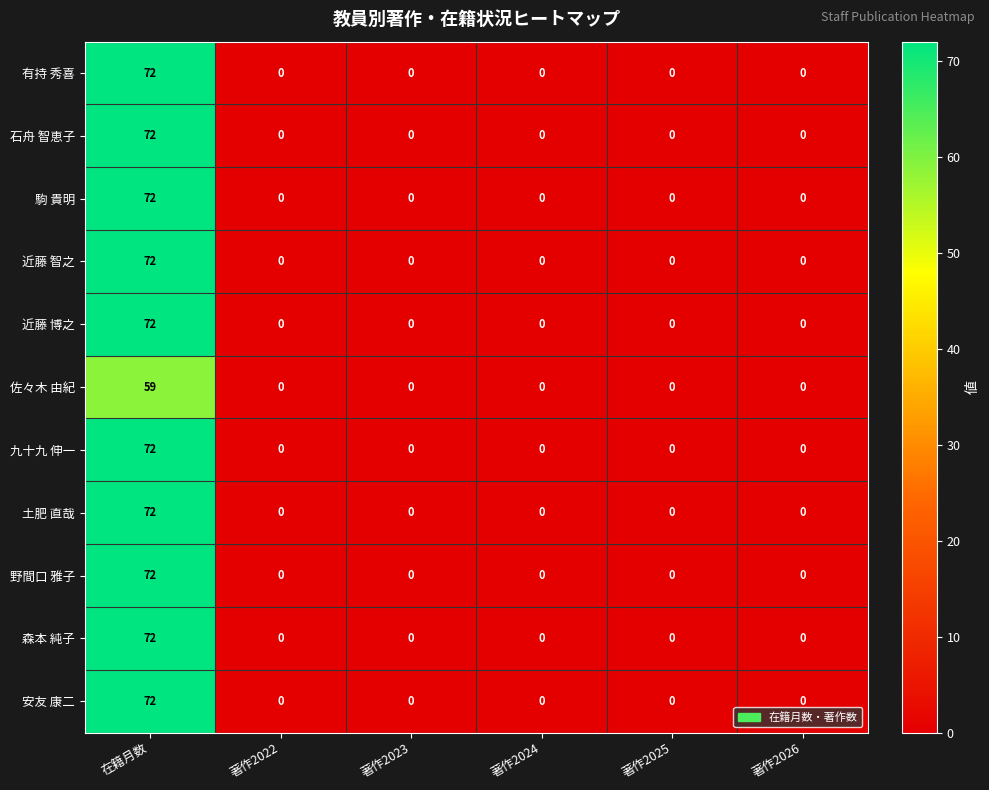

How many positive values does the 森本 純子 series have?

1